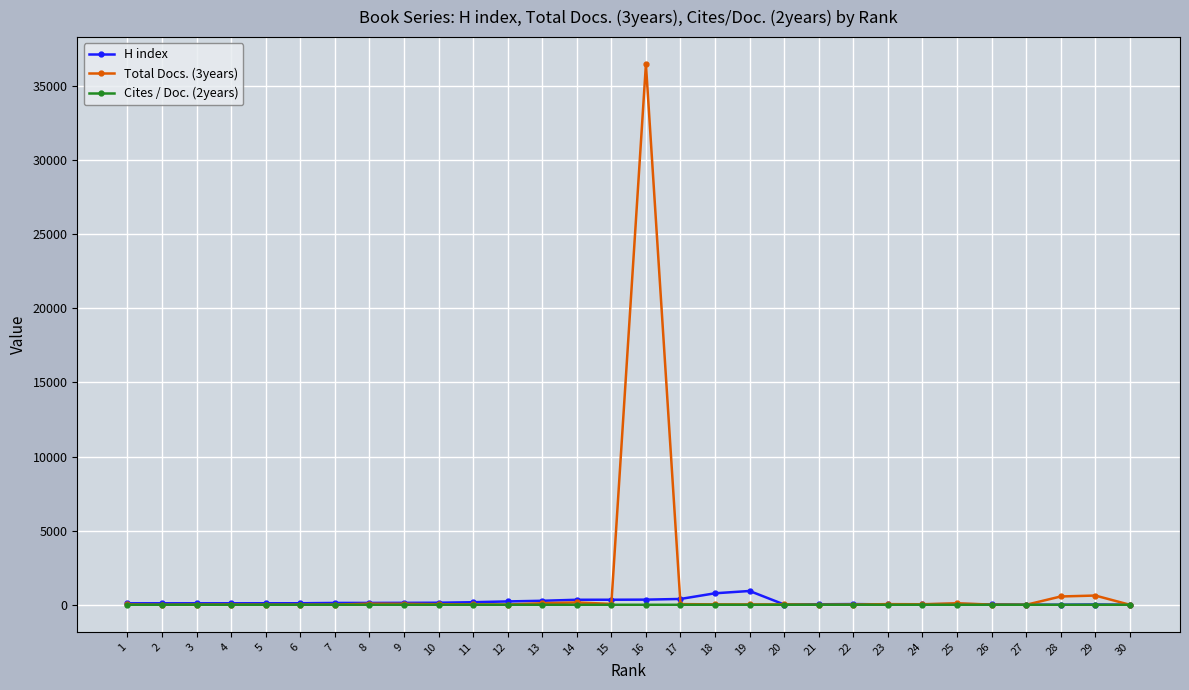

What is the maximum value shown in the chart?

36475